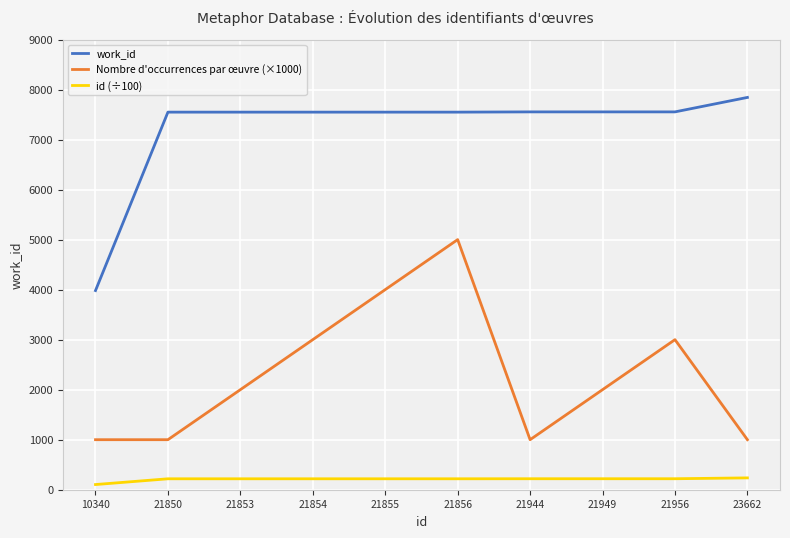

What is the difference between the maximum and minimum values in the Nombre d'occurrences par œuvre (×1000) series?

4000.0